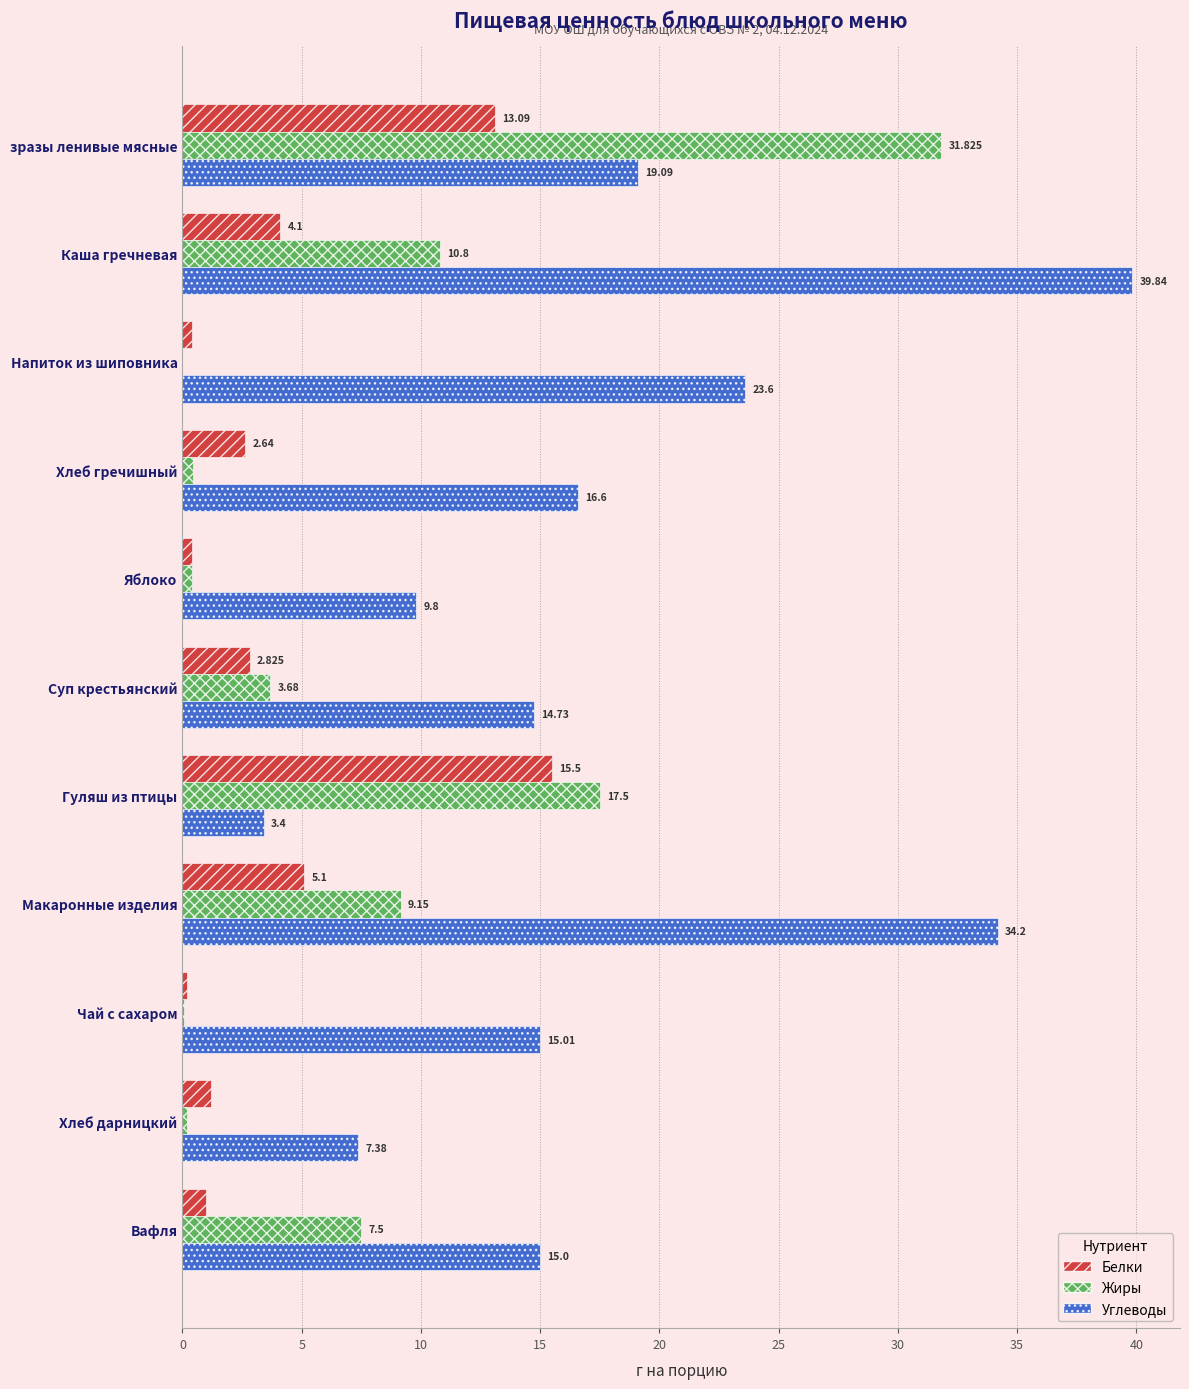

At which label does Жиры reach its peak?

зразы ленивые мясные